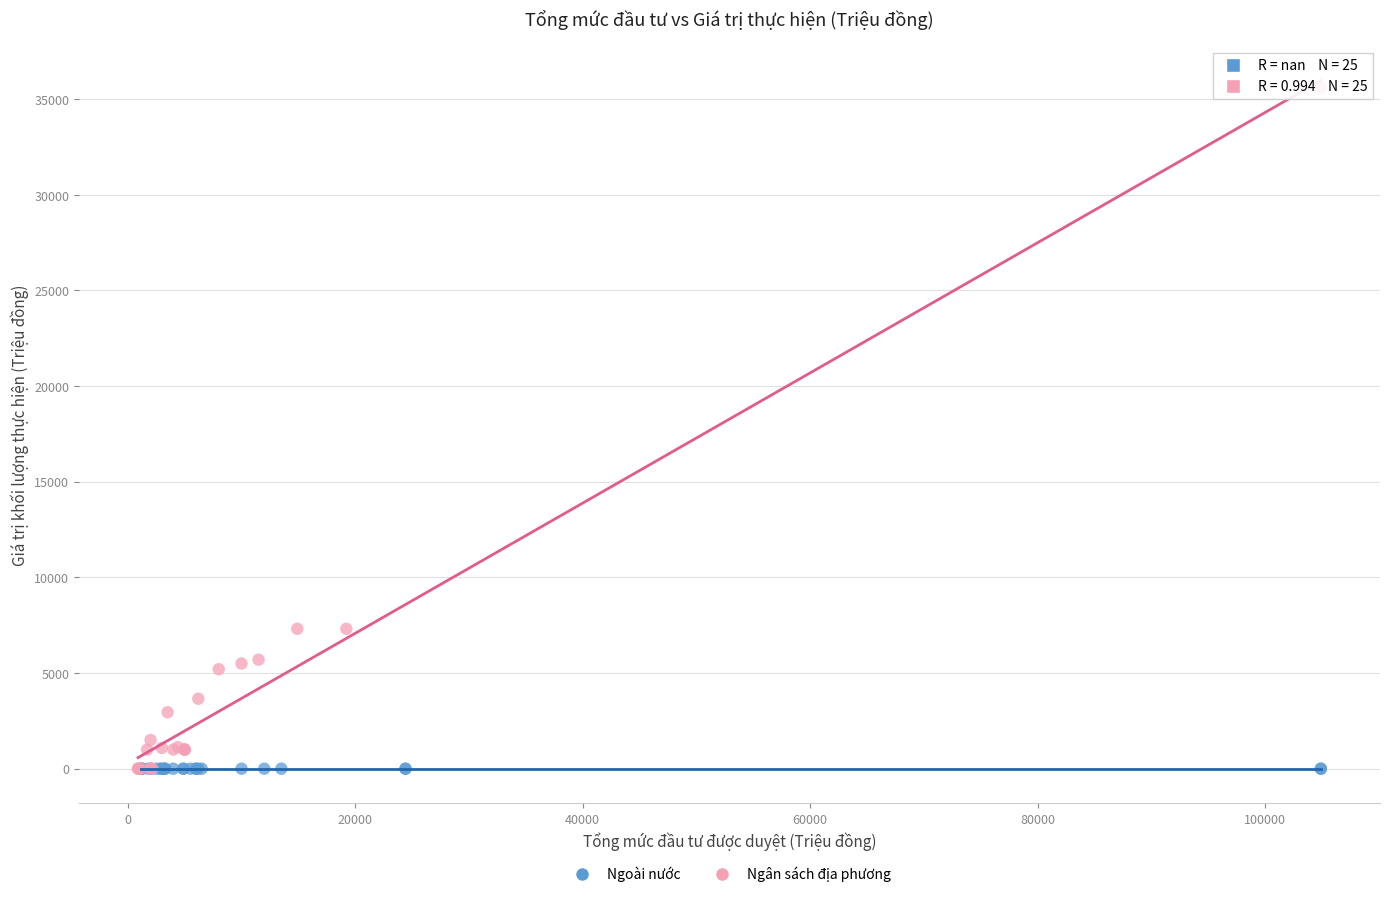

What are all the series names shown in the legend?

Ngoài nước, Ngân sách địa phương